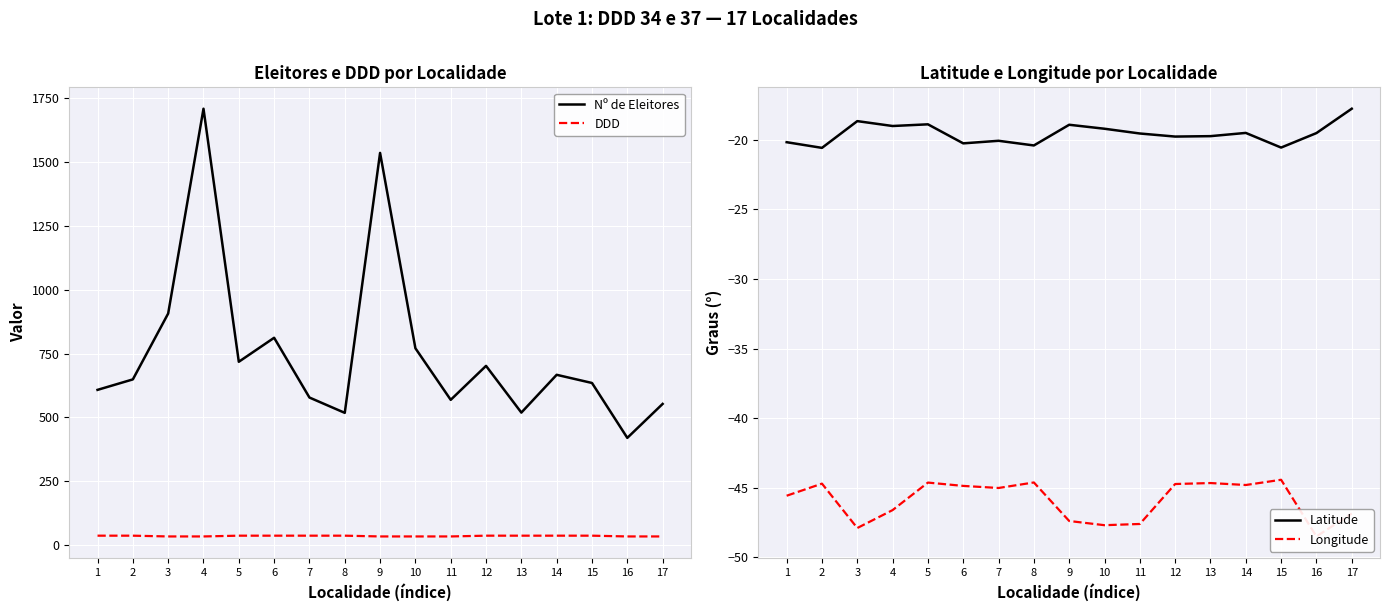

What is the value of the DDD point at the 14th from the left?

37.0